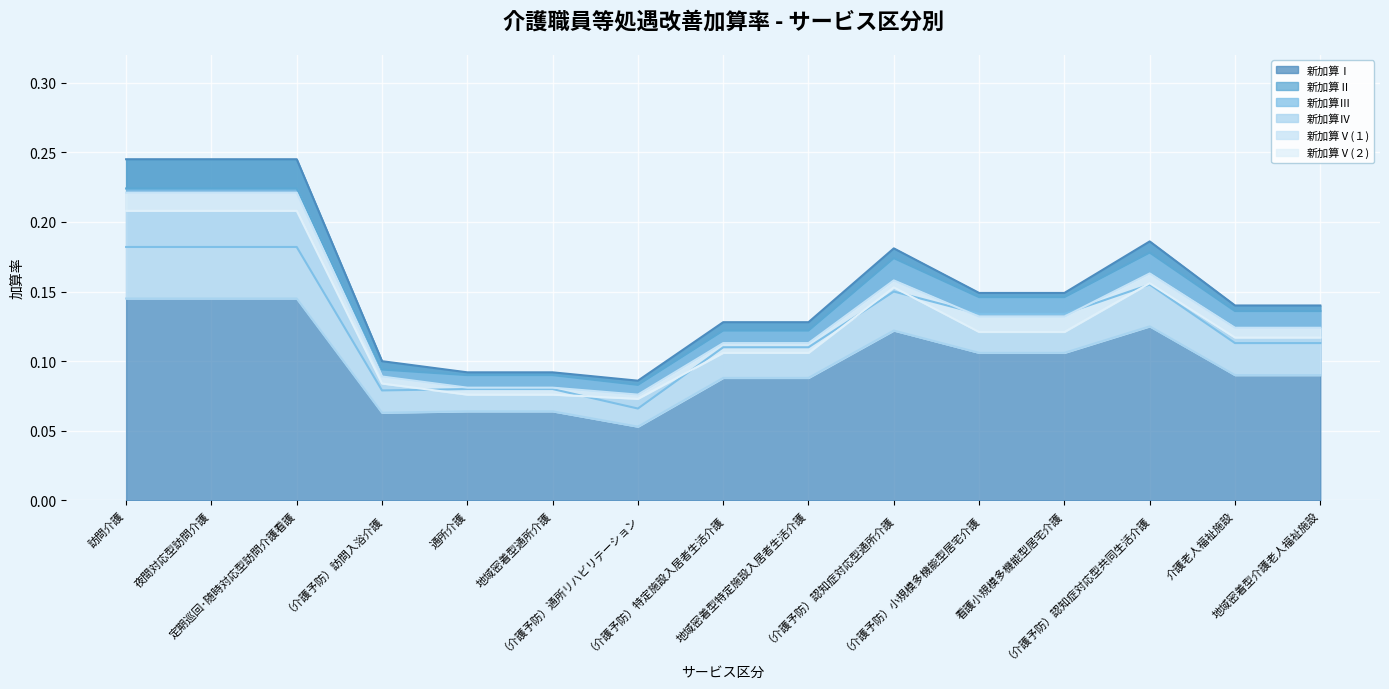

Reading left to right, transcribe all the data shown in this chart.

新加算Ⅰ: 0.2	0.2	0.2	0.1	0.1	0.1	0.1	0.1	0.1	0.2	0.1	0.1	0.2	0.1	0.1
新加算Ⅱ: 0.2	0.2	0.2	0.1	0.1	0.1	0.1	0.1	0.1	0.2	0.1	0.1	0.2	0.1	0.1
新加算Ⅲ: 0.2	0.2	0.2	0.1	0.1	0.1	0.1	0.1	0.1	0.1	0.1	0.1	0.2	0.1	0.1
新加算Ⅳ: 0.1	0.1	0.1	0.1	0.1	0.1	0.1	0.1	0.1	0.1	0.1	0.1	0.1	0.1	0.1
新加算Ⅴ(１): 0.2	0.2	0.2	0.1	0.1	0.1	0.1	0.1	0.1	0.2	0.1	0.1	0.2	0.1	0.1
新加算Ⅴ(２): 0.2	0.2	0.2	0.1	0.1	0.1	0.1	0.1	0.1	0.2	0.1	0.1	0.2	0.1	0.1